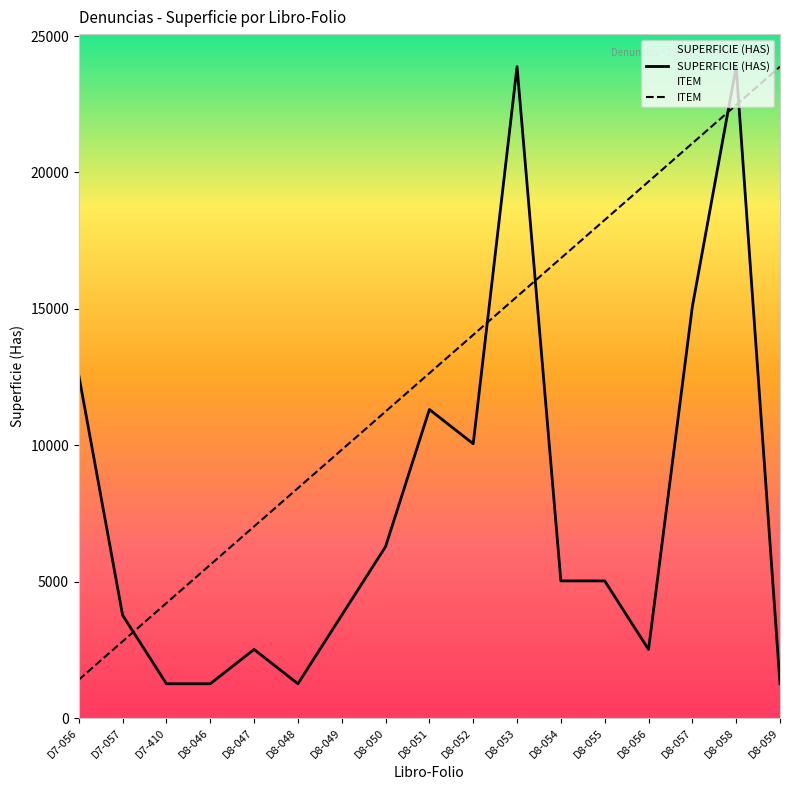

What is the total value across all series at D8-047?

9535.7